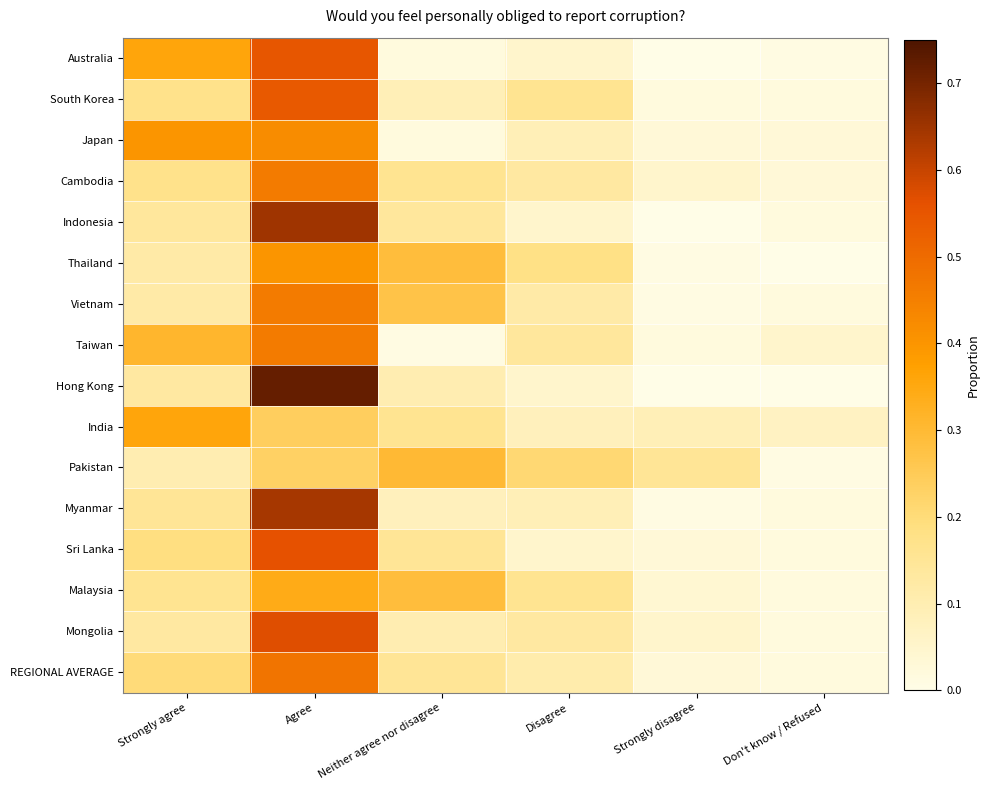

Count the number of categories in the chart.

6